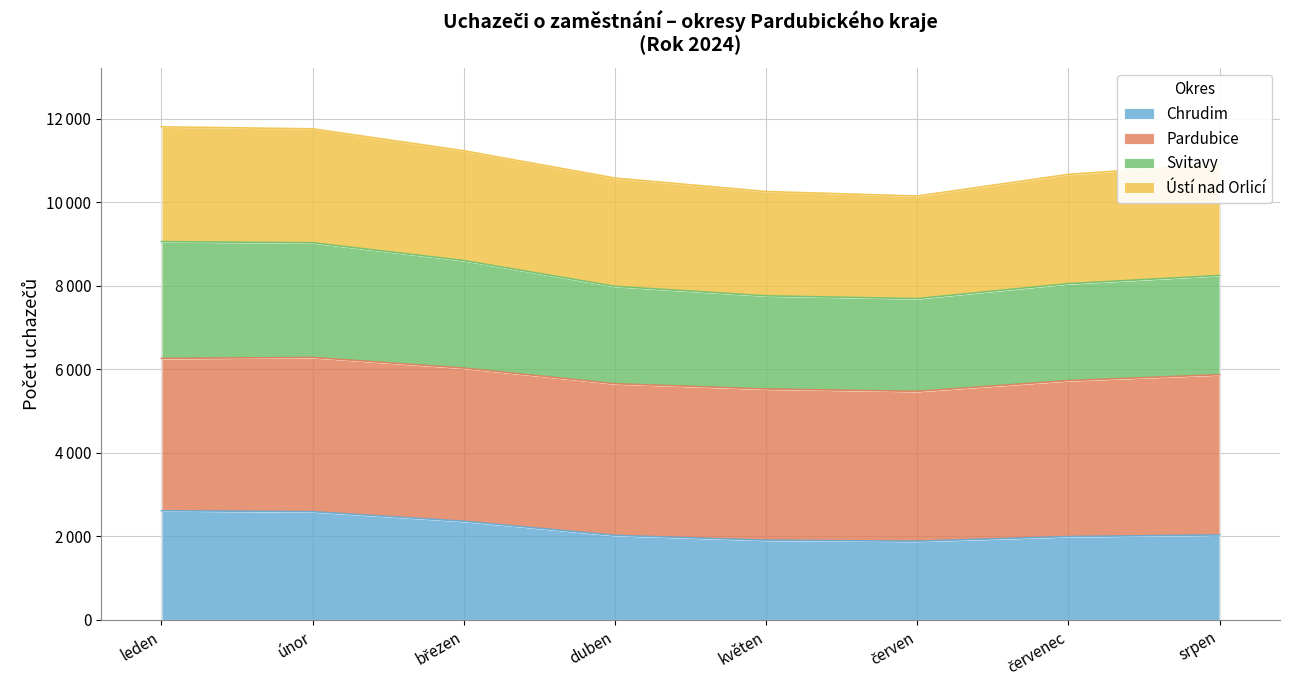

Does the chart have visible grid lines?

Yes